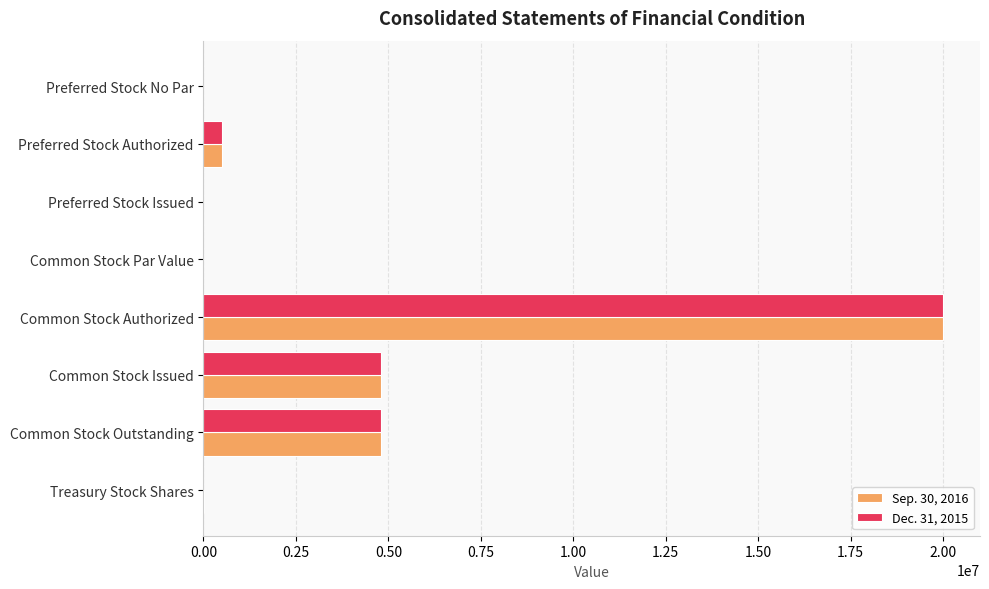

What is the maximum value shown in the chart?

20000000